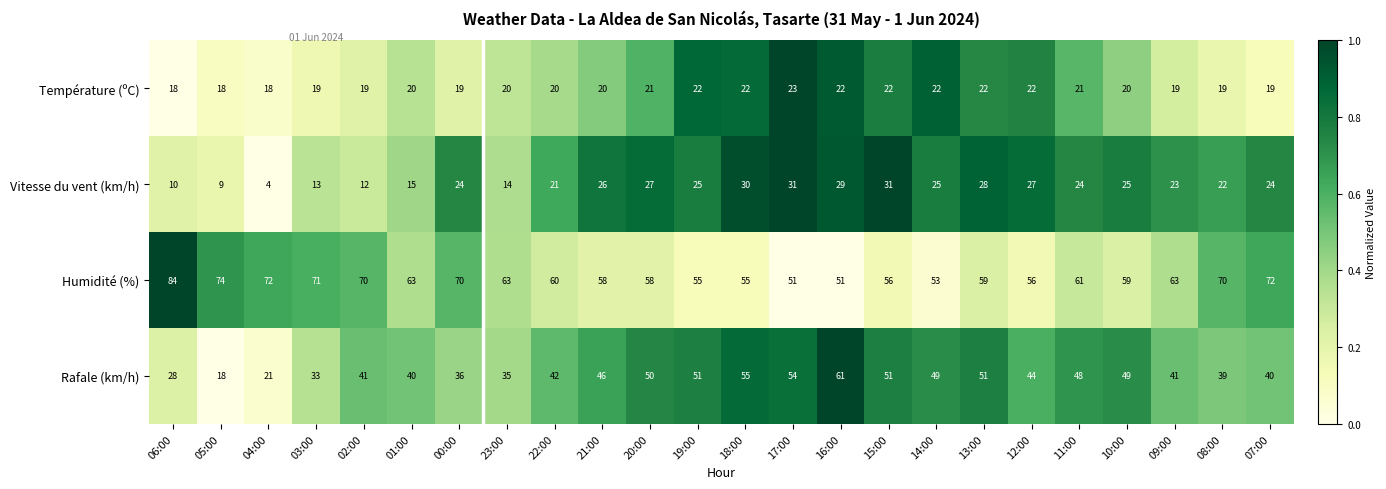

At 10:00, list the series in order from largest to smallest.

Humidité (%), Rafale (km/h), Vitesse du vent (km/h), Température (ºC)